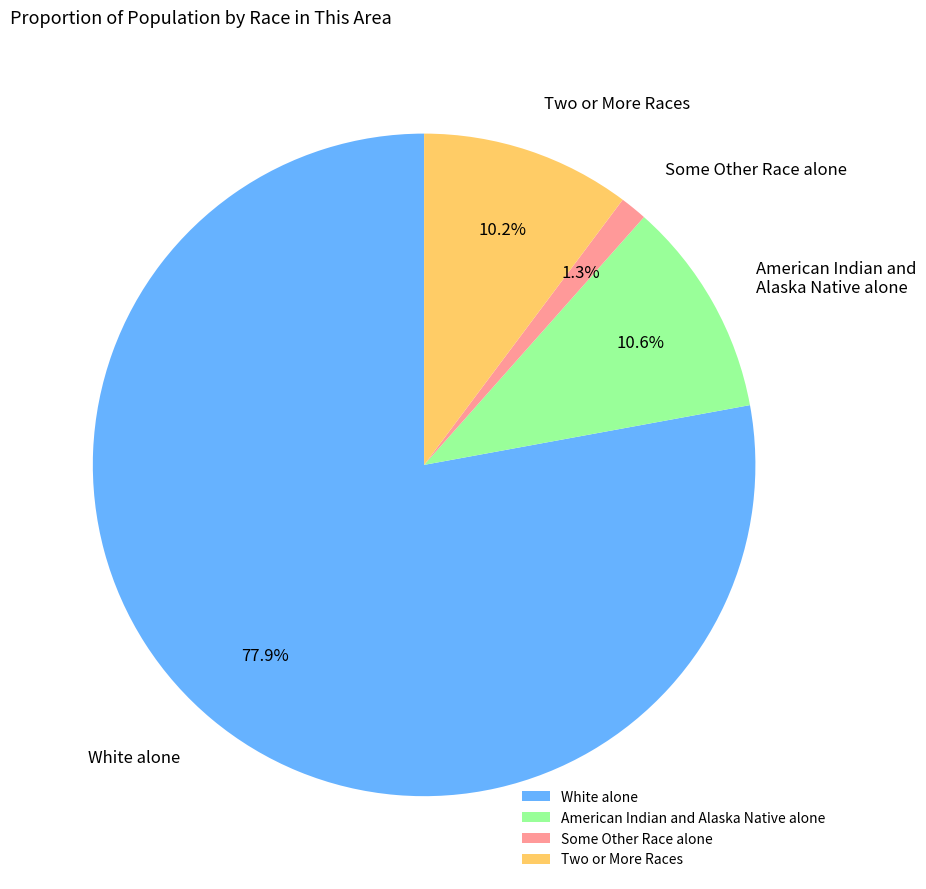

To the nearest percent, what is the average slice percentage?

25%